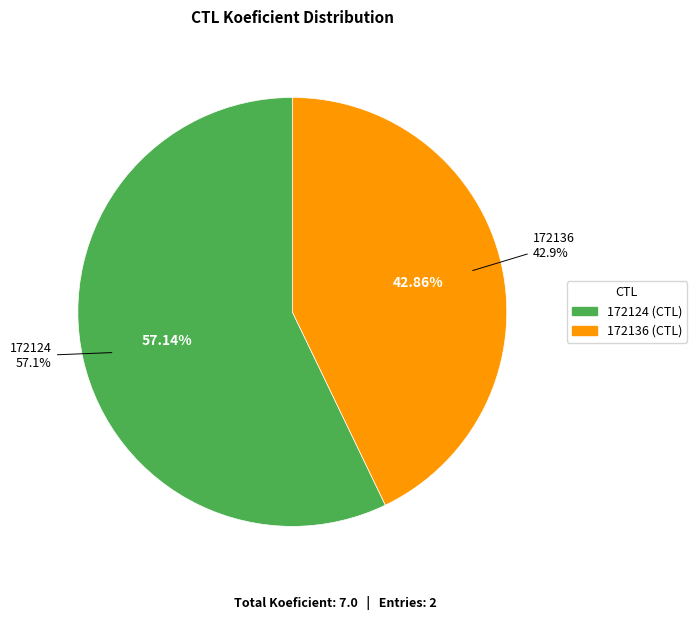

To the nearest percent, what is the difference between the 172124 and 172136 slice percentages?

14%